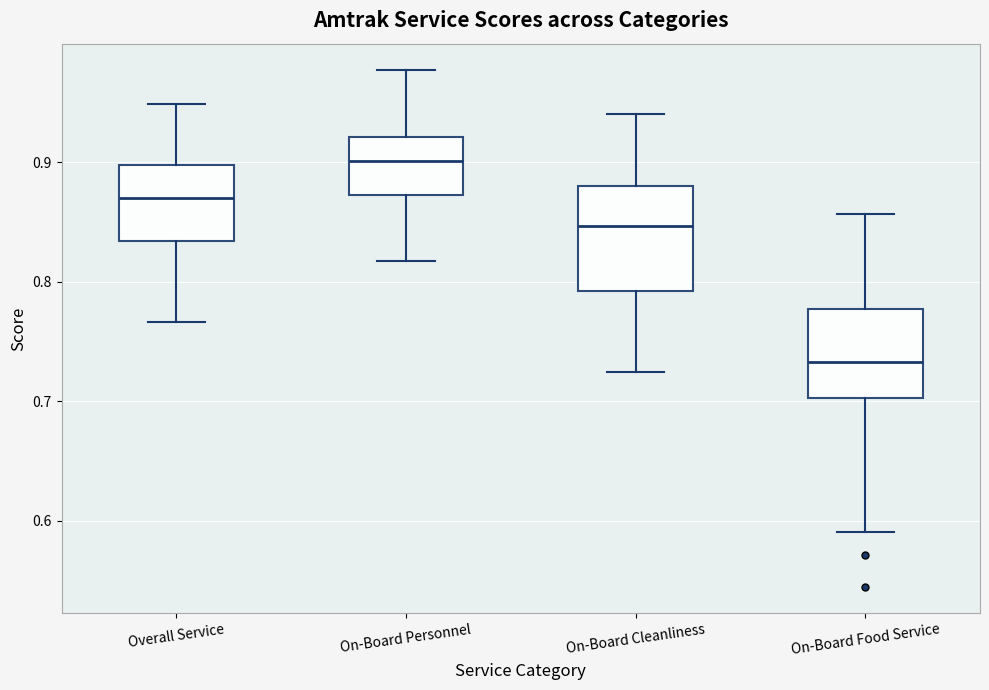

Comparing the boxes themselves (not the whiskers), which one is the tallest?

On-Board Cleanliness